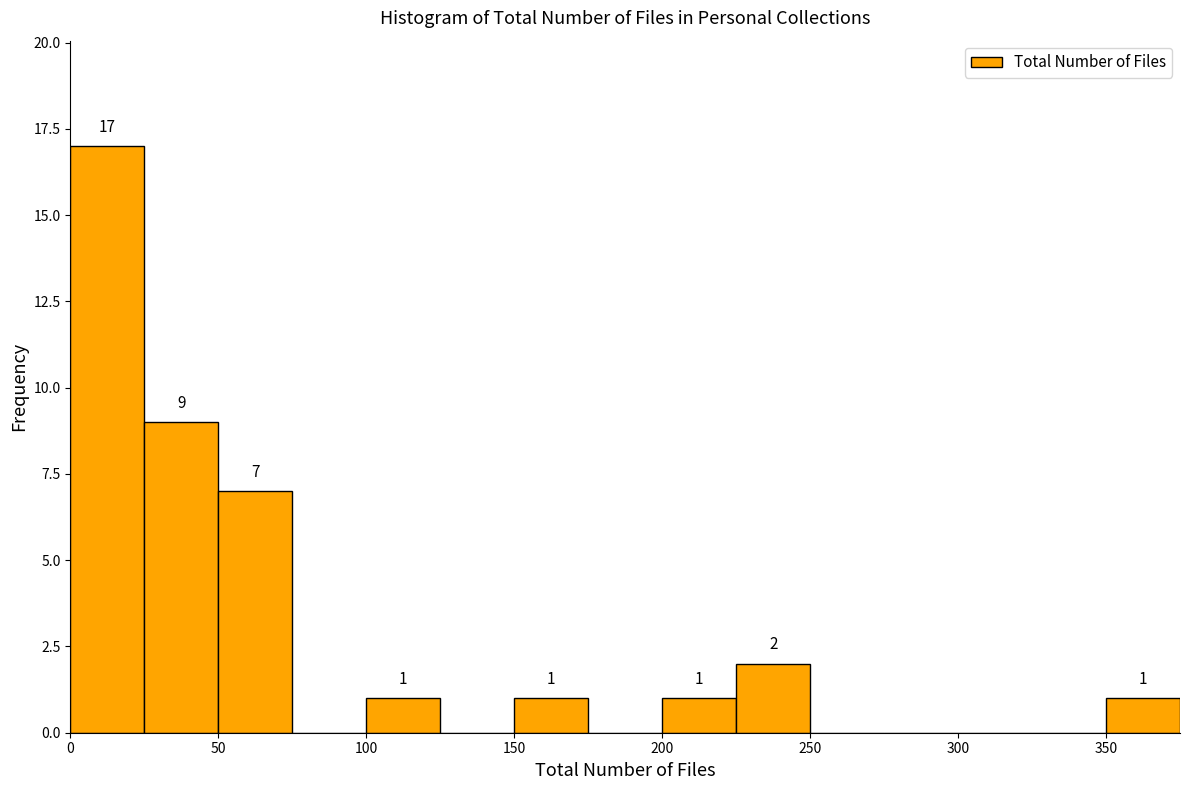

Which range on the x-axis has the tallest bar?

0 to 25